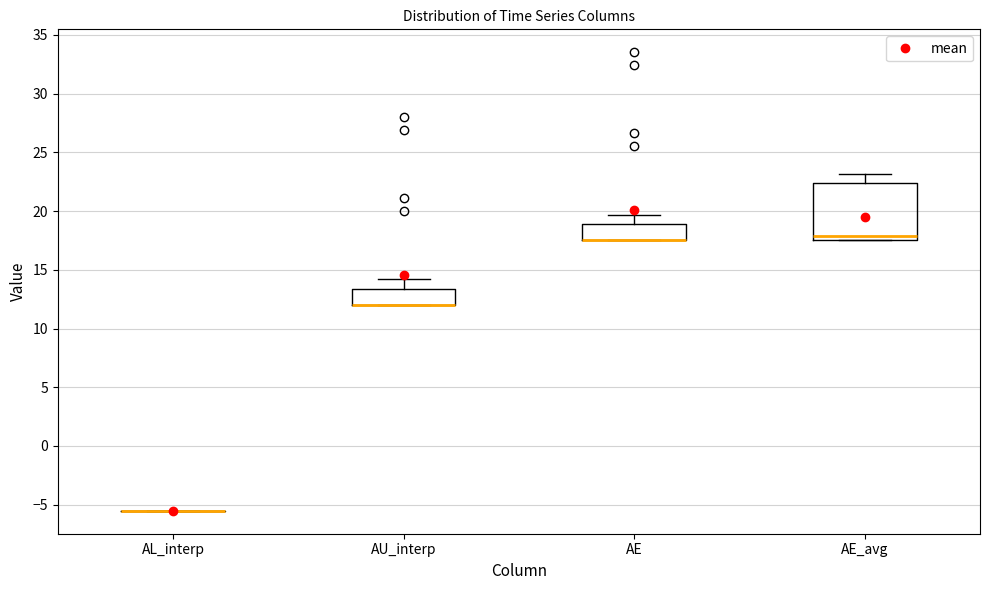

Reading left to right, read every box against the y-axis: the position of its median line, the range the box covers, and the ends of its whiskers. The values are not printed on the chart, so give them approximately, as read against the axis.

AL_interp: box collapsed to a line at -5.5, whiskers -5.5 to -5.5
AU_interp: median 12.0 (drawn on the box's lower edge), box 12.0 to 13.5, whiskers 12.0 to 14.0
AE: median 17.5 (drawn on the box's lower edge), box 17.5 to 19.0, whiskers 17.5 to 19.5
AE_avg: median 18.0, box 17.5 to 22.5, whiskers 17.5 to 23.0